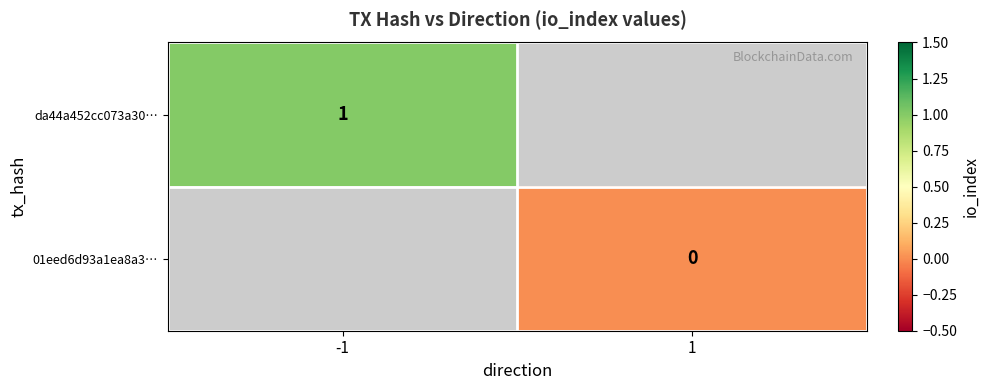

At how many categories does at least one series exceed 0?

1